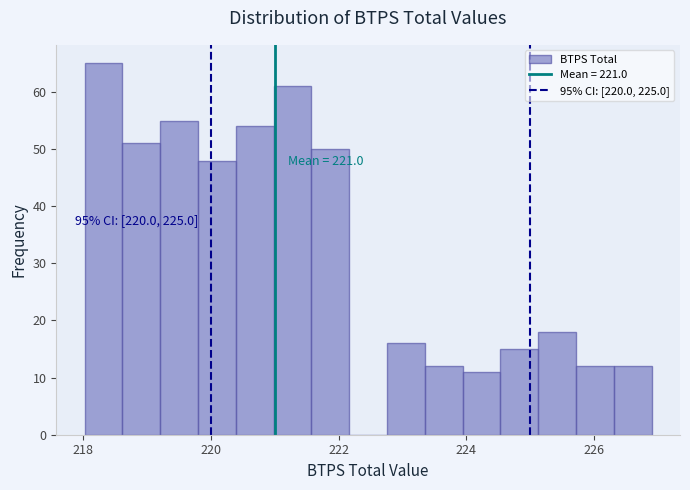

Read against the x-axis, roughly where is the centre of the tallest bar?

218.4